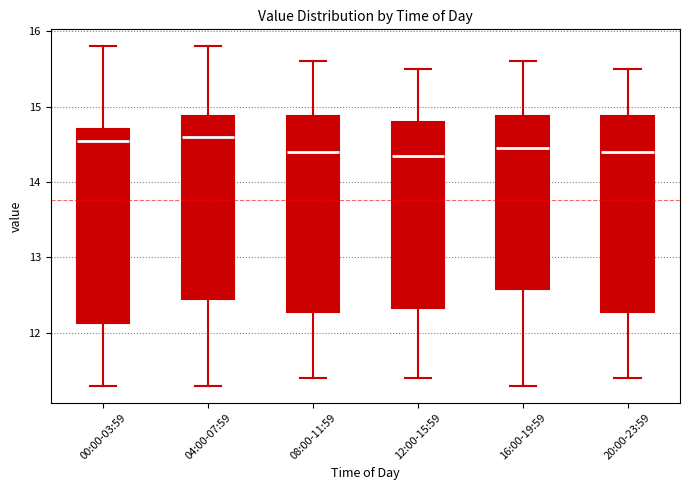

Reading left to right, read every box against the y-axis: the position of its median line, the range the box covers, and the ends of its whiskers. The values are not printed on the chart, so give them approximately, as read against the axis.

00:00-03:59: median 14.6, box 12.1 to 14.7, whiskers 11.3 to 15.8
04:00-07:59: median 14.6, box 12.5 to 14.9, whiskers 11.3 to 15.8
08:00-11:59: median 14.4, box 12.3 to 14.9, whiskers 11.4 to 15.6
12:00-15:59: median 14.4, box 12.3 to 14.8, whiskers 11.4 to 15.5
16:00-19:59: median 14.5, box 12.6 to 14.9, whiskers 11.3 to 15.6
20:00-23:59: median 14.4, box 12.3 to 14.9, whiskers 11.4 to 15.5